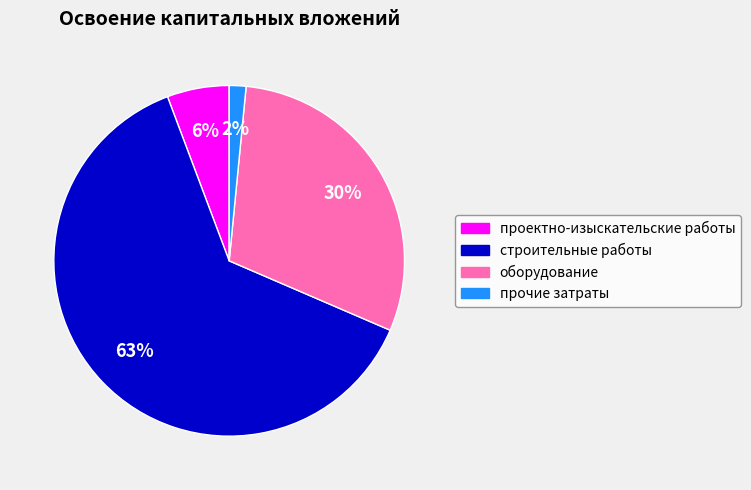

Do прочие затраты and оборудование together represent more than half of the pie?

No